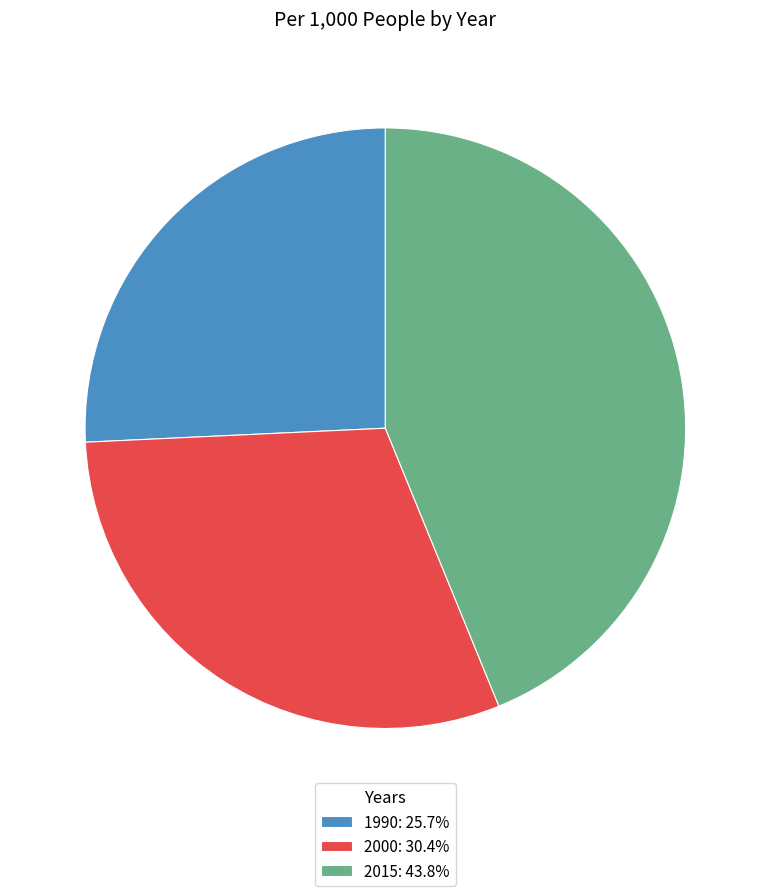

Does 1990 account for over 50% of the chart?

No